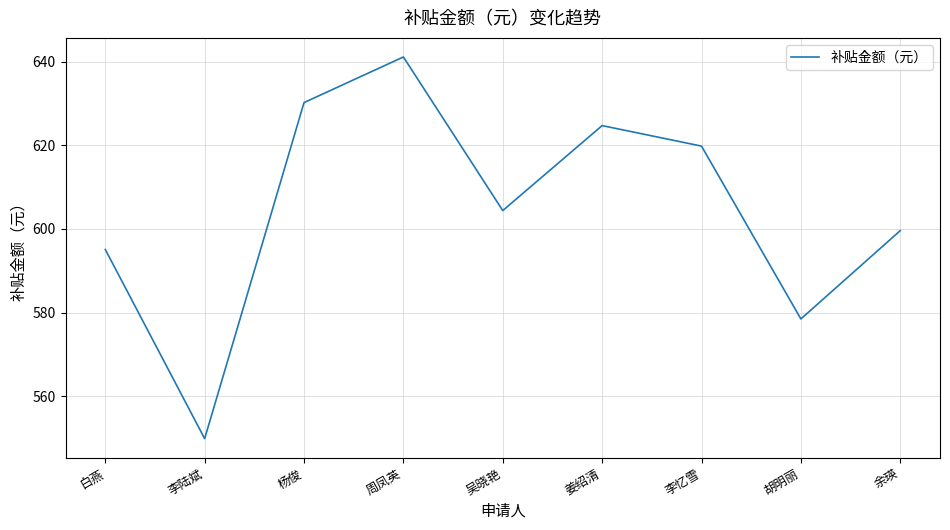

What is the difference between the maximum and minimum values?

91.2